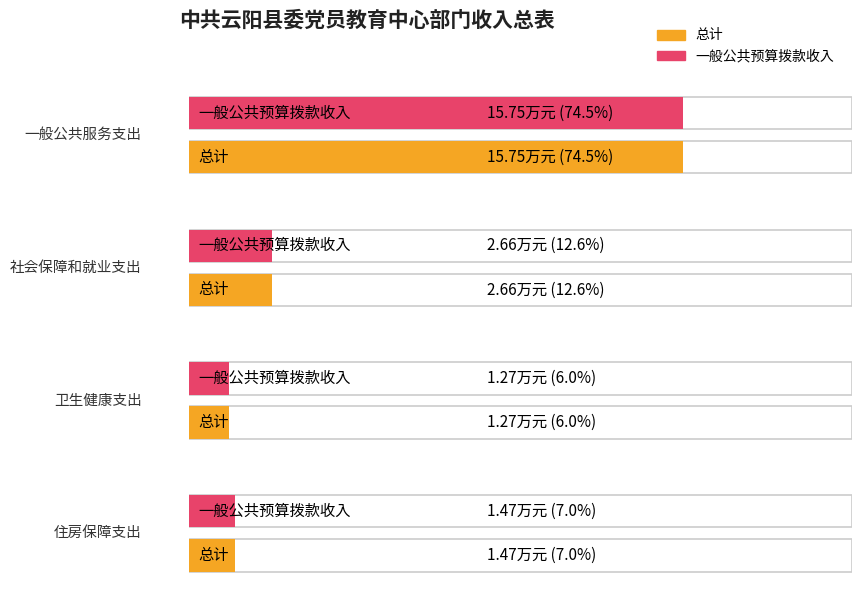

What is the difference between the maximum and minimum values in the 一般公共预算拨款收入 series?

14.5